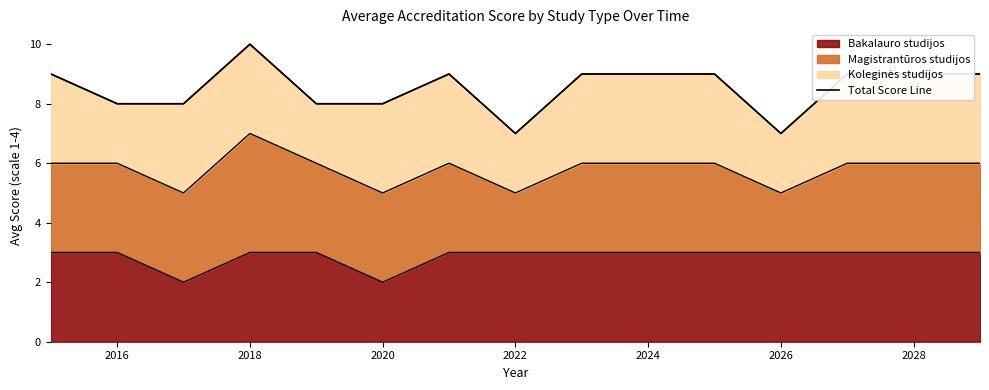

How many points are lower than both their immediate neighbors (excluding endpoints)?

2